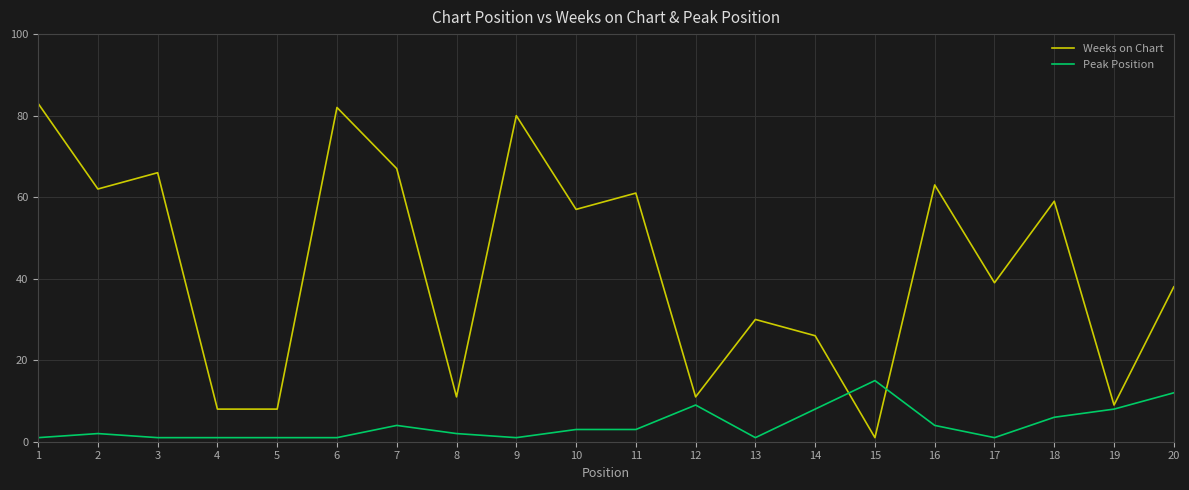

Reading left to right, transcribe all the data shown in this chart.

Weeks on Chart: 83	62	66	8	8	82	67	11	80	57	61	11	30	26	1	63	39	59	9	38
Peak Position: 1	2	1	1	1	1	4	2	1	3	3	9	1	8	15	4	1	6	8	12